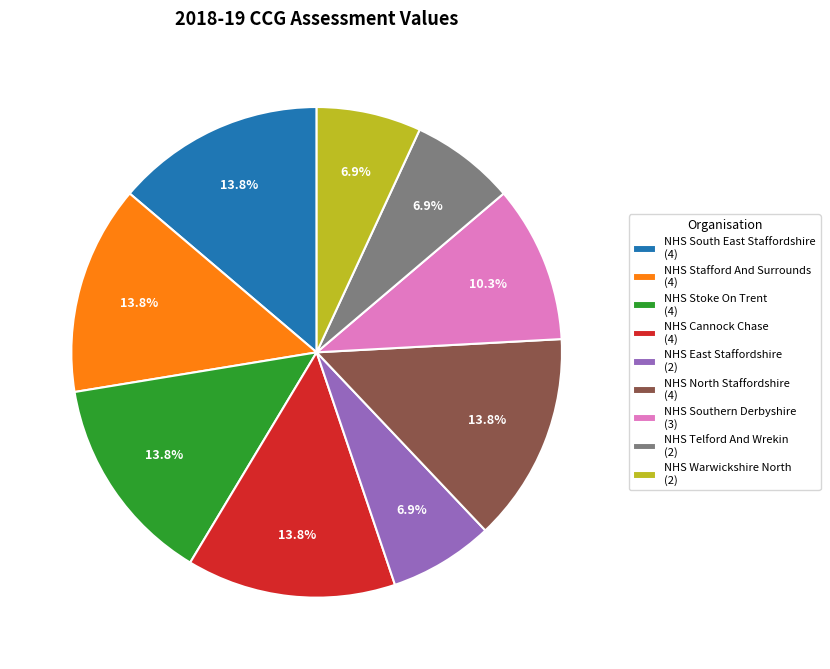

What percentage do NHS Warwickshire North and NHS Cannock Chase together represent?

20.7%